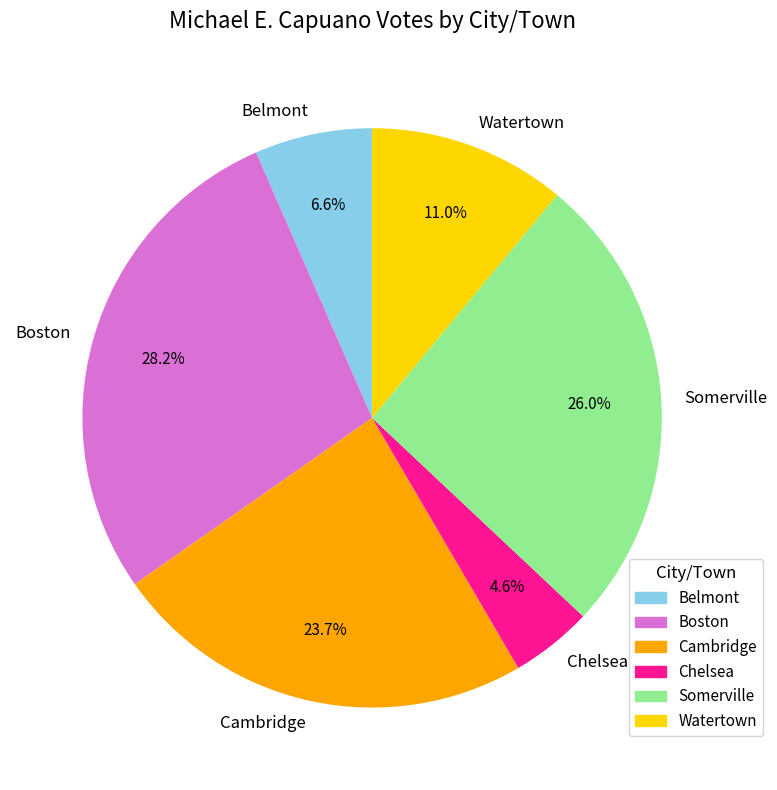

Which category has the smallest portion of the pie?

Chelsea